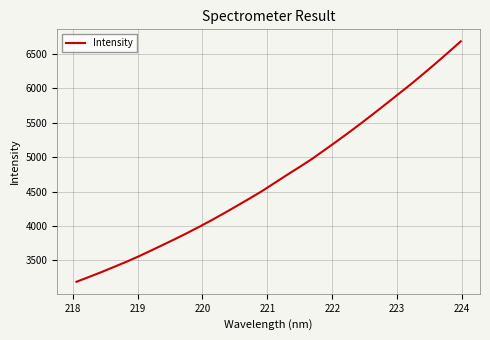

Count the number of data series in this chart.

1